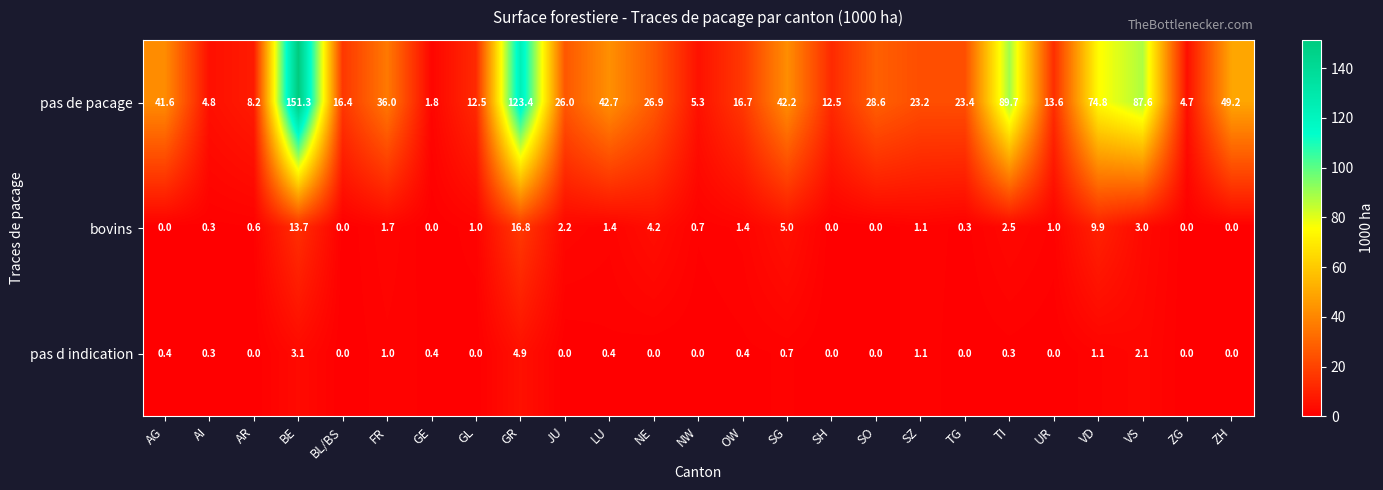

What is the highest value of the bovins series?

16.8